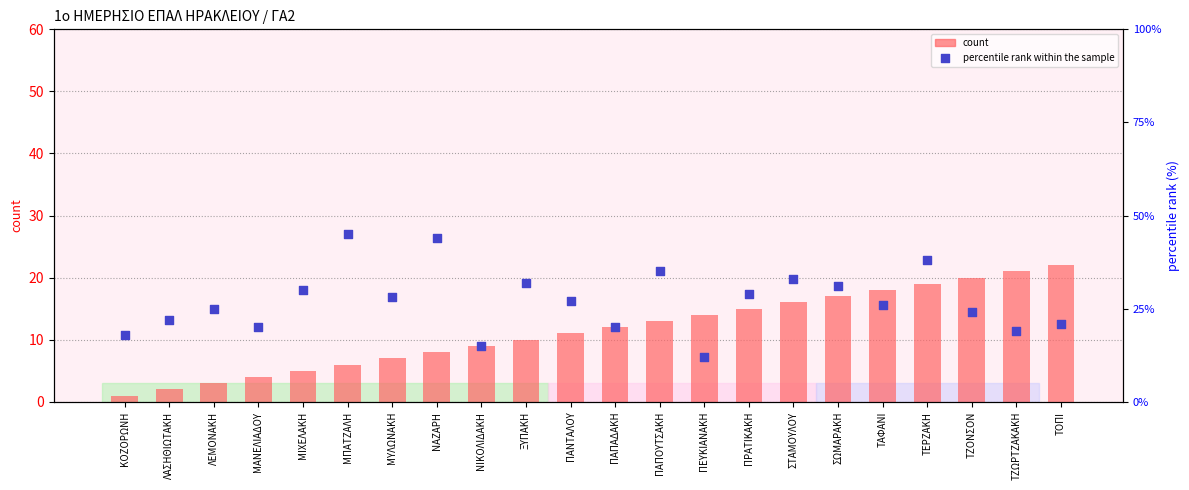

Which series reaches the maximum Y coordinate?

percentile rank within the sample